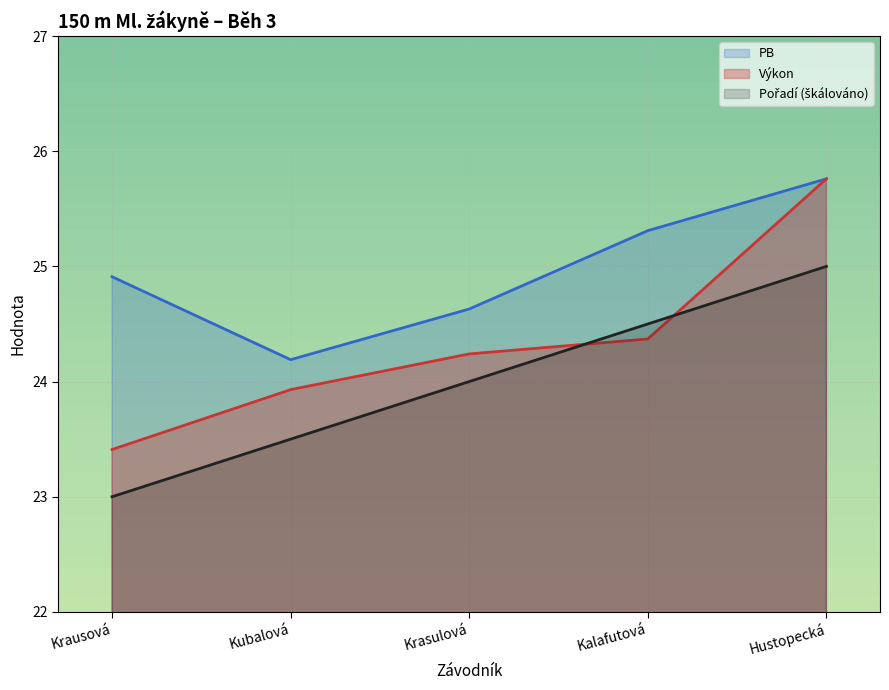

True or false: Výkon and Pořadí cross at least once.

True